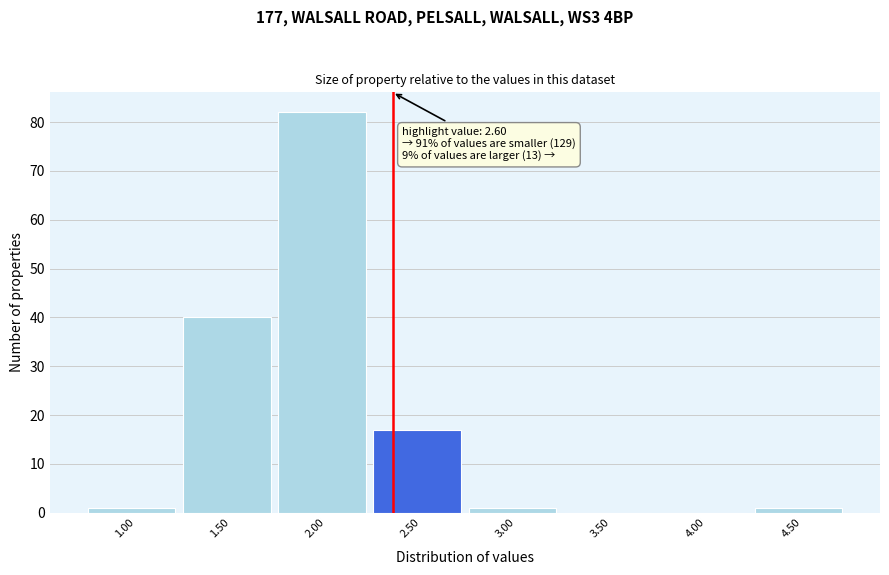

Reading right to left, transcribe all the data shown in this chart.

4.50=1	4.00=0	3.50=0	3.00=1	2.50=17	2.00=82	1.50=40	1.00=1